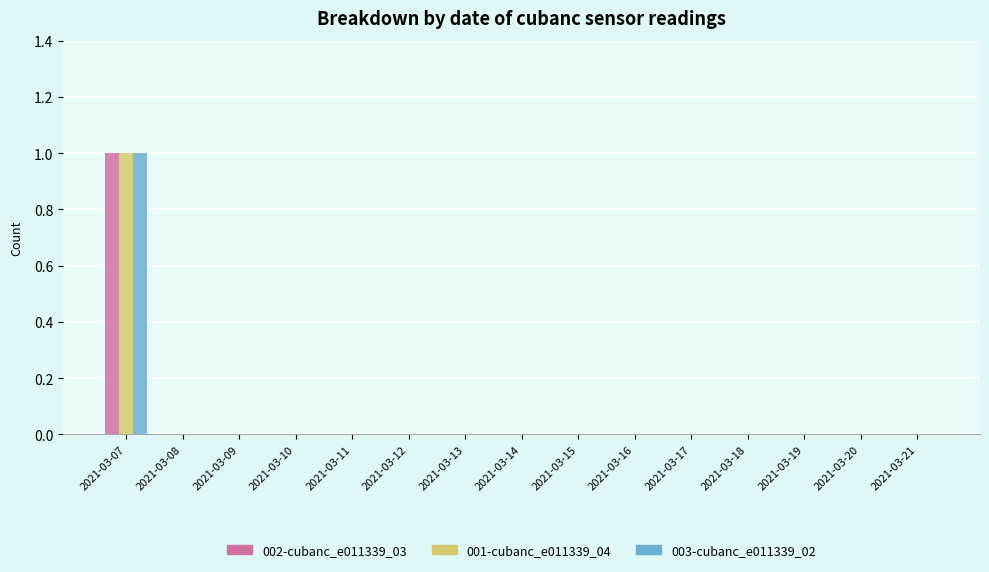

At which label does 003-cubanc_e011339_02 reach its peak?

2021-03-07